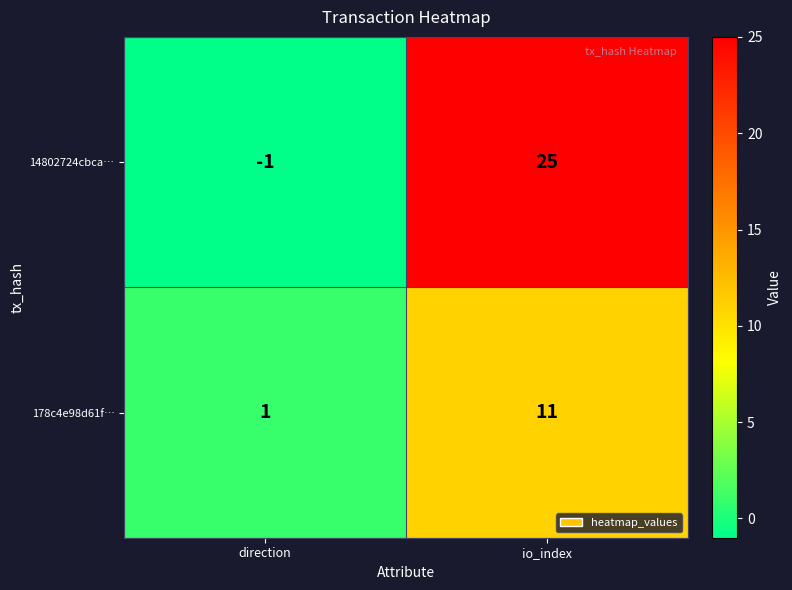

What is the average value of the 14802724cbca… series?

12